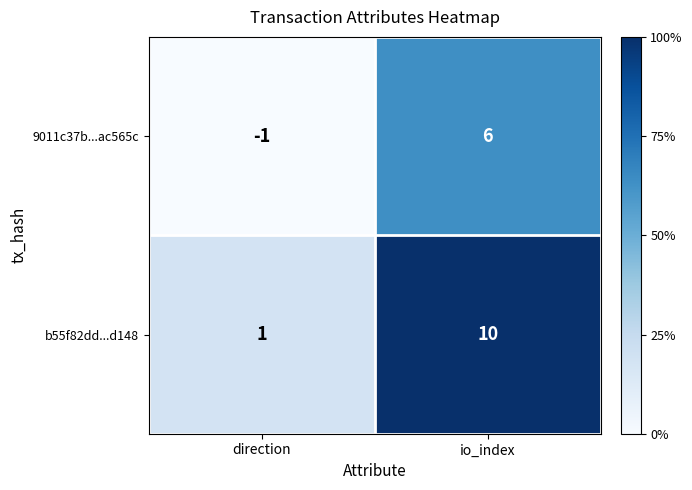

Rank the series by their average value, from highest to lowest.

b55f82dd...d148, 9011c37b...ac565c